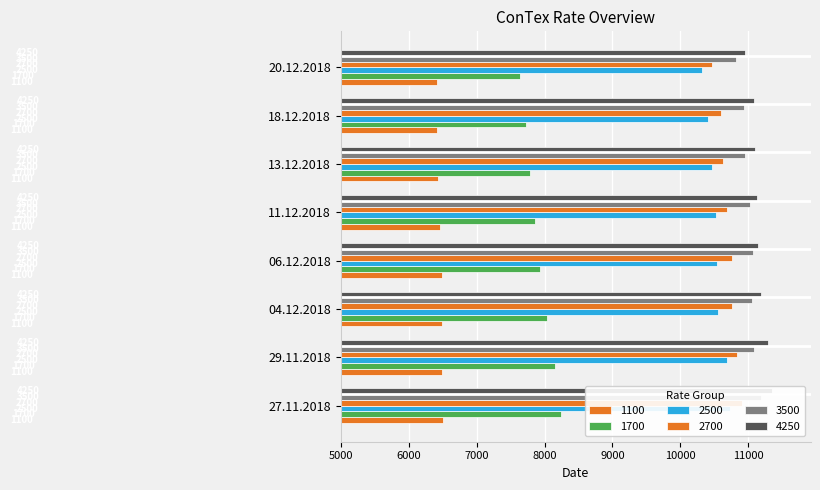

What is the difference between the maximum and minimum values in the 3500 series?

369